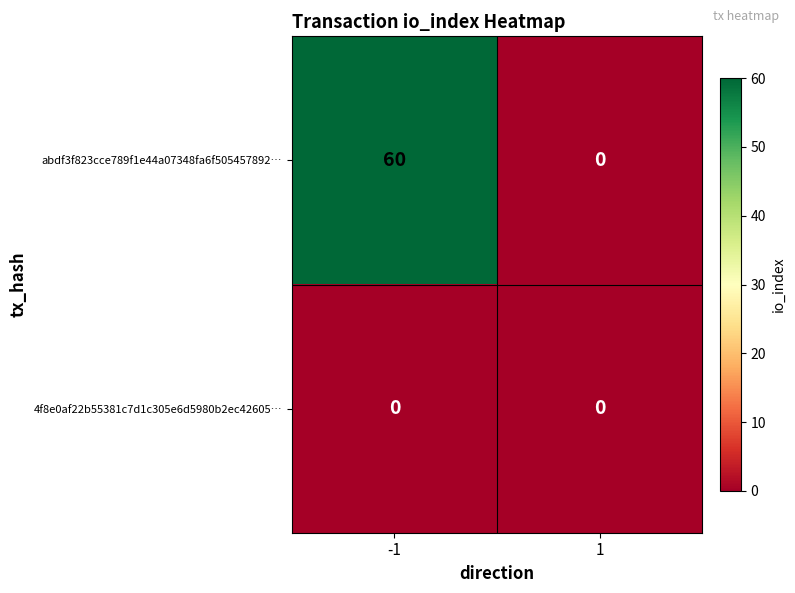

What is the average value of the abdf3f823cce789f1e44a07348fa6f505457892… series?

30